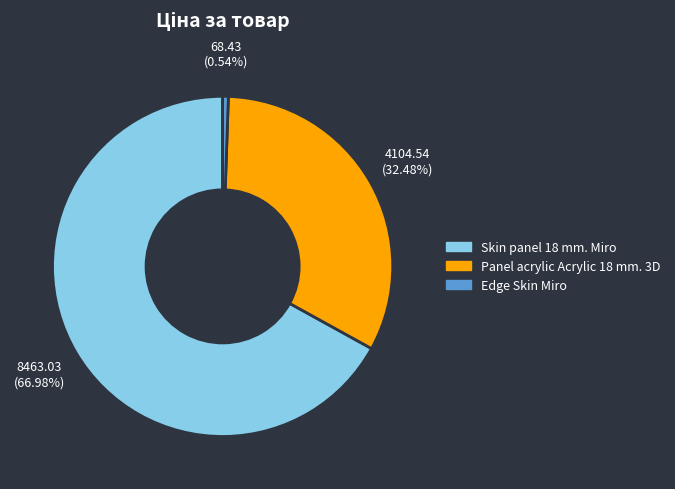

The Edge Skin Miro slice represents 1% of the pie. True or false?

True